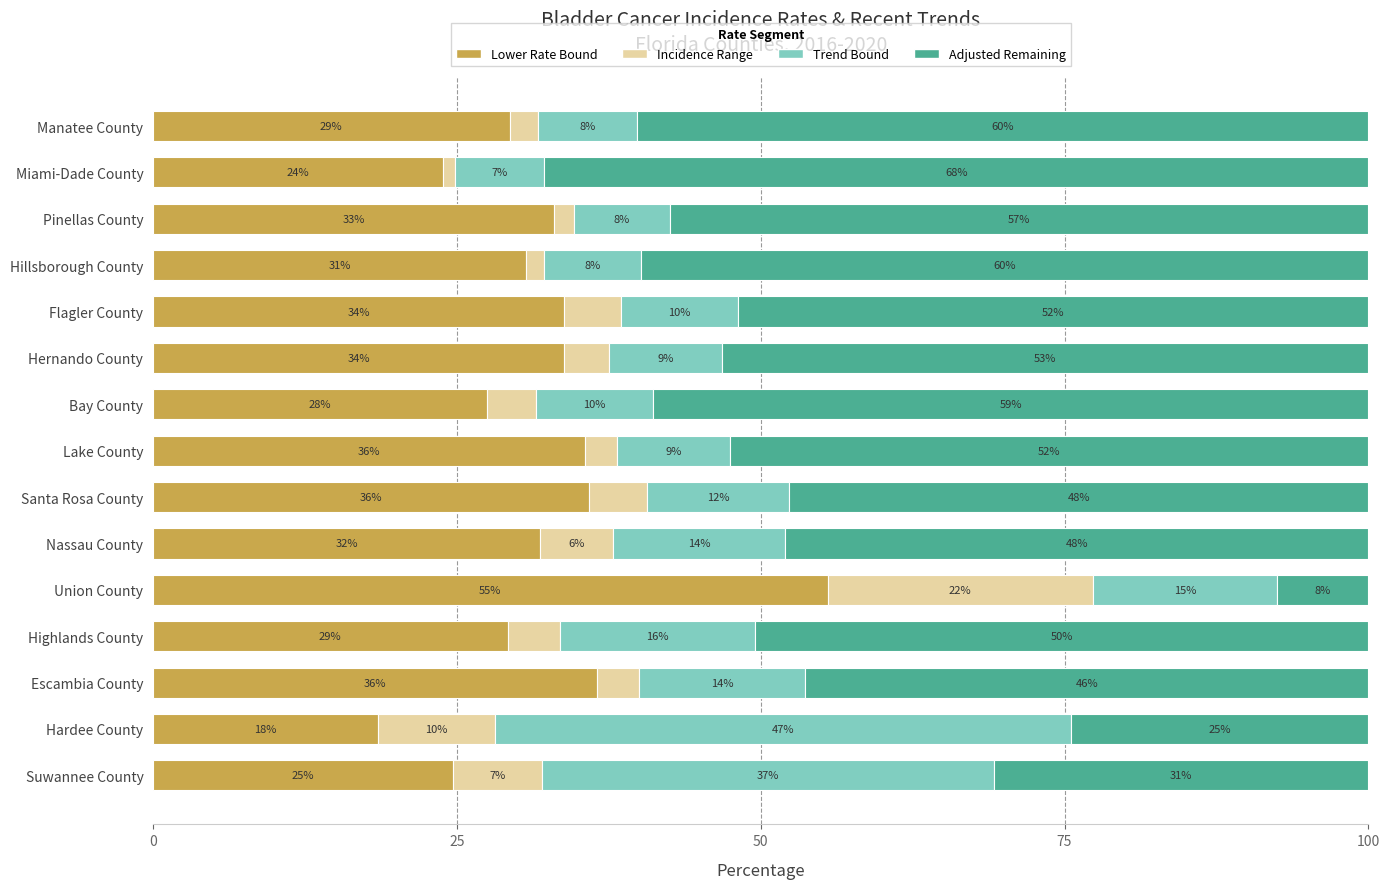

What position from the left is Escambia County?

3